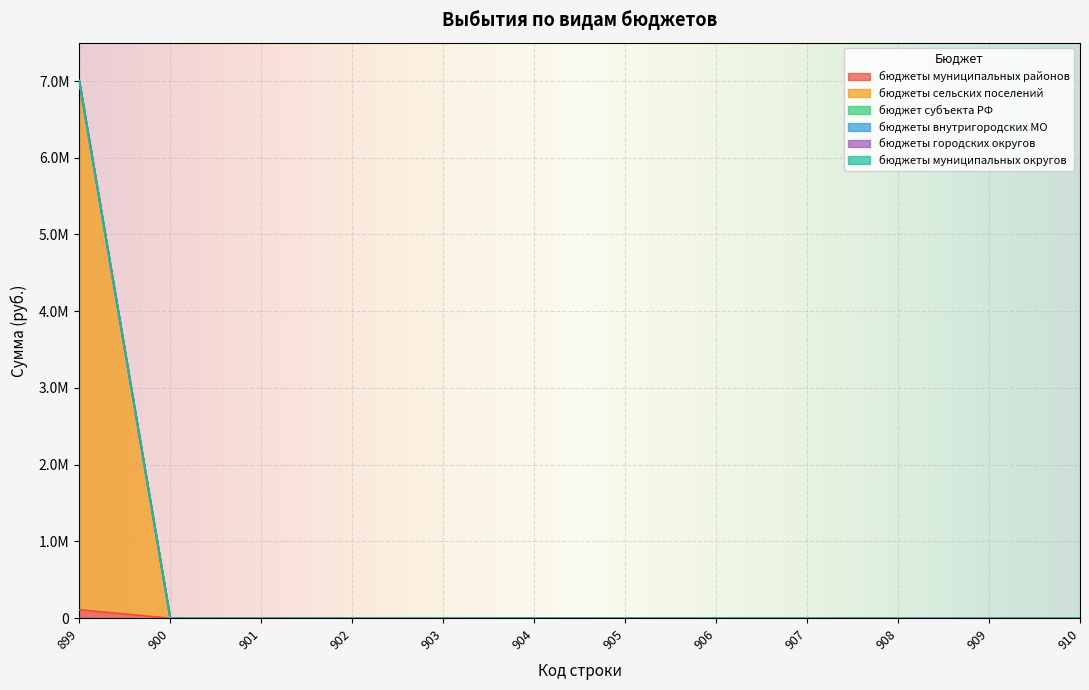

How many lines are shown in the chart?

6